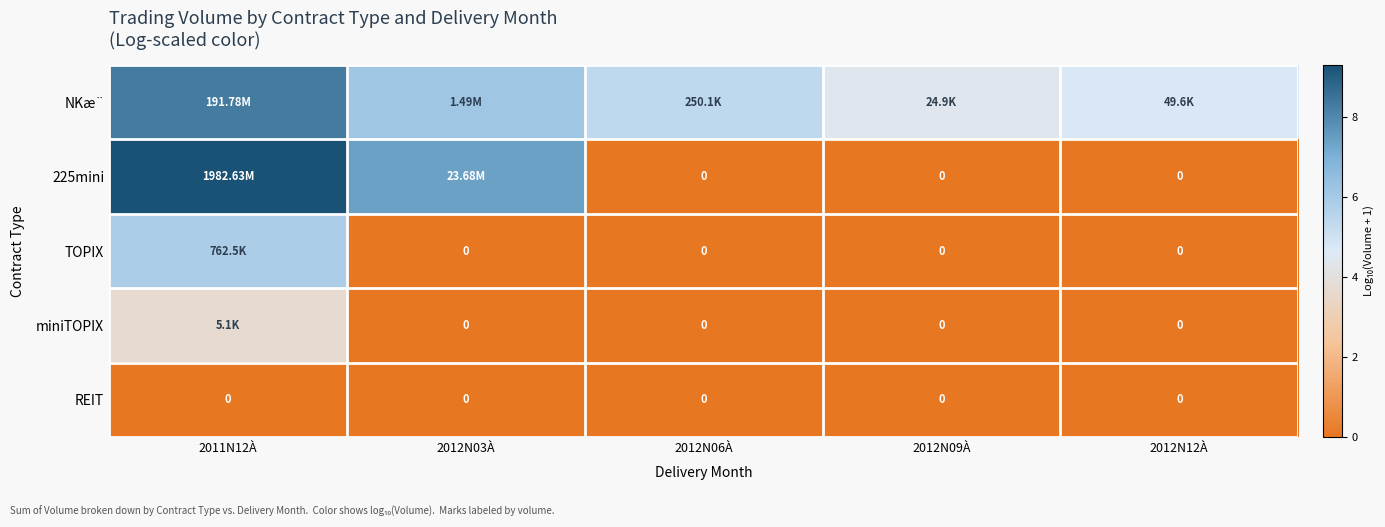

At which label does TOPIX reach its minimum?

2012N03À